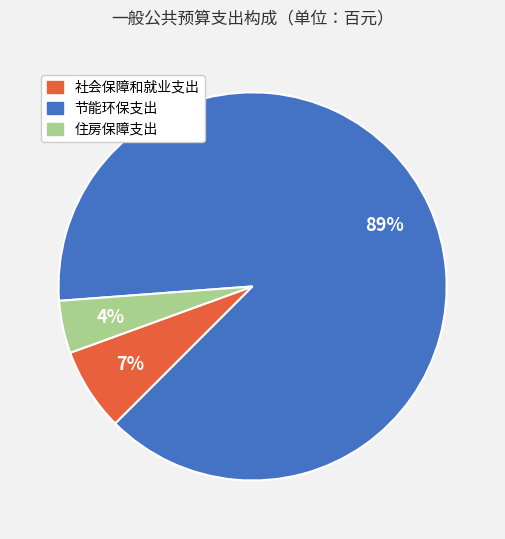

Is the sum of 社会保障和就业支出 and 住房保障支出 greater than half?

No